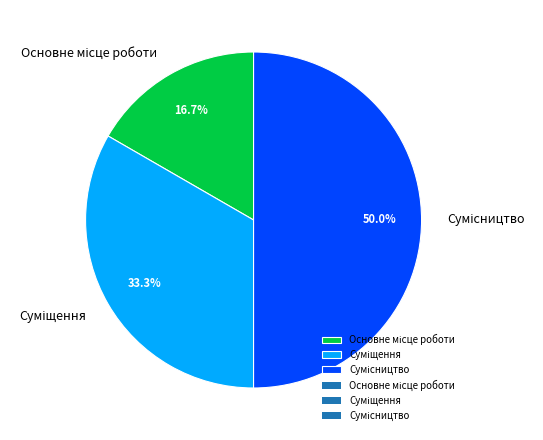

True or false: Суміщення accounts for 33% of the total.

True